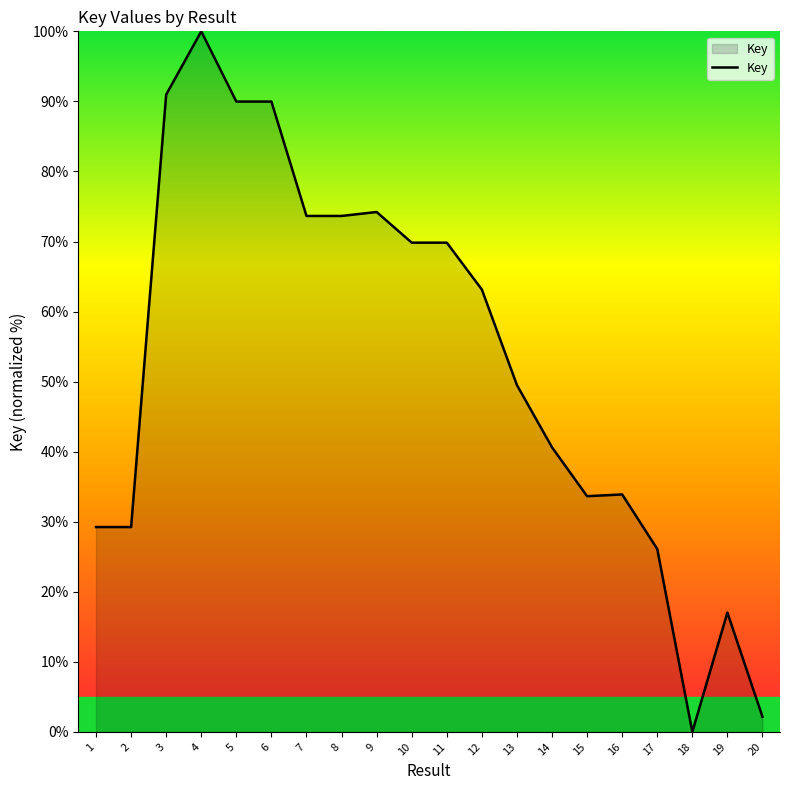

What is the approximate value at 5?

90.0